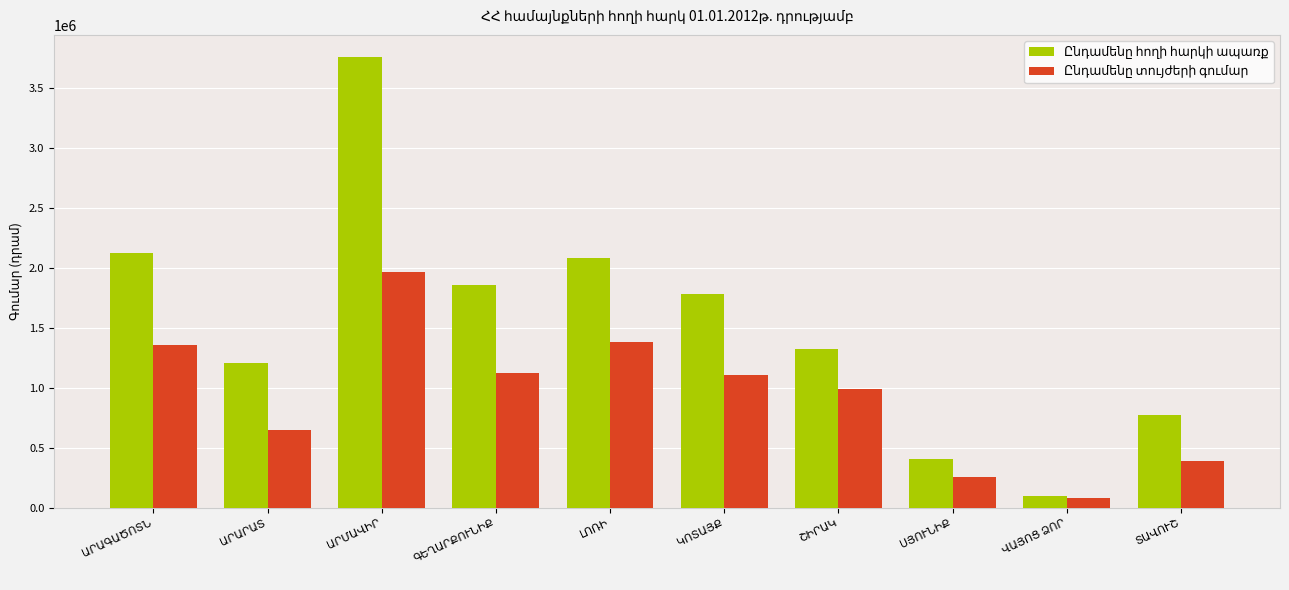

What is the minimum value shown in the chart?

82832.7